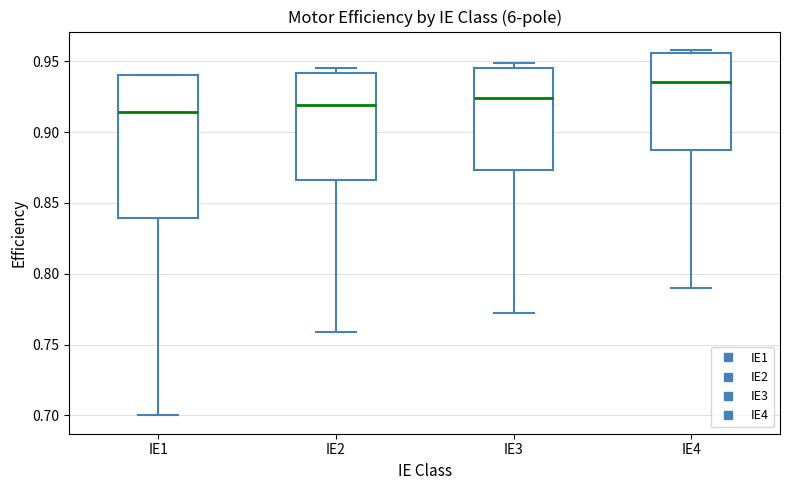

Which box has the highest median line?

IE4